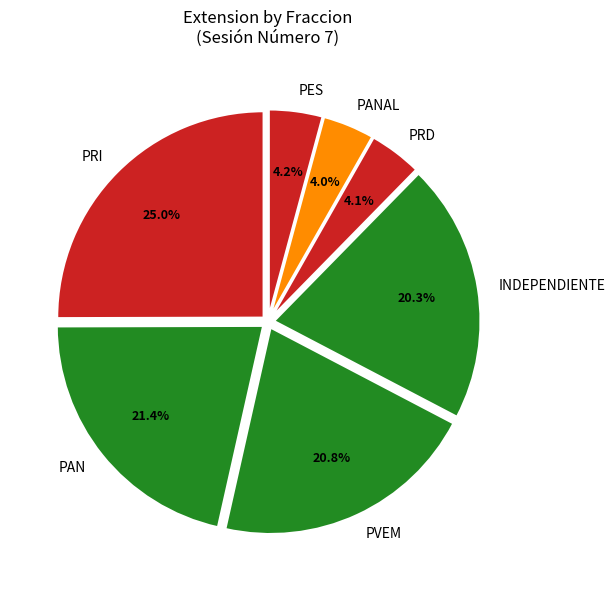

What percentage is the PRI slice, to the nearest percent?

25%